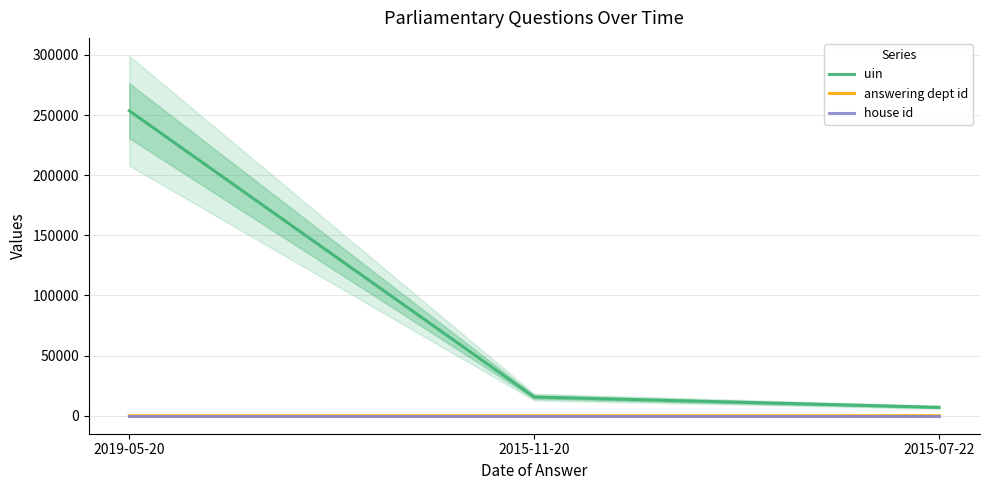

Which label corresponds to the smallest value in the chart?

2019-05-20